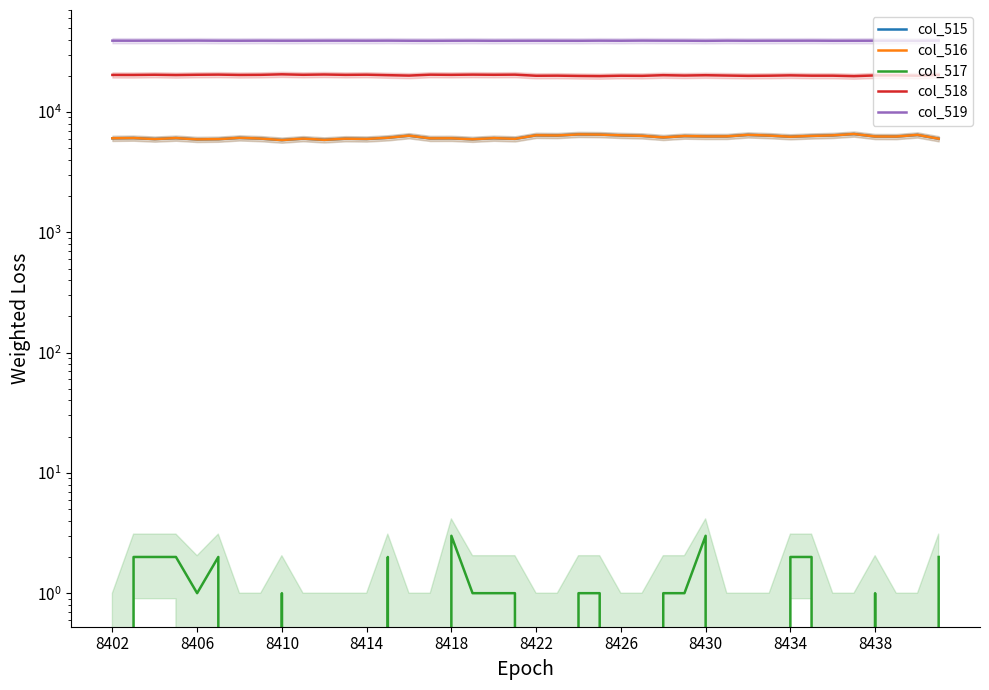

At which category does the chart reach its peak across all series?

39